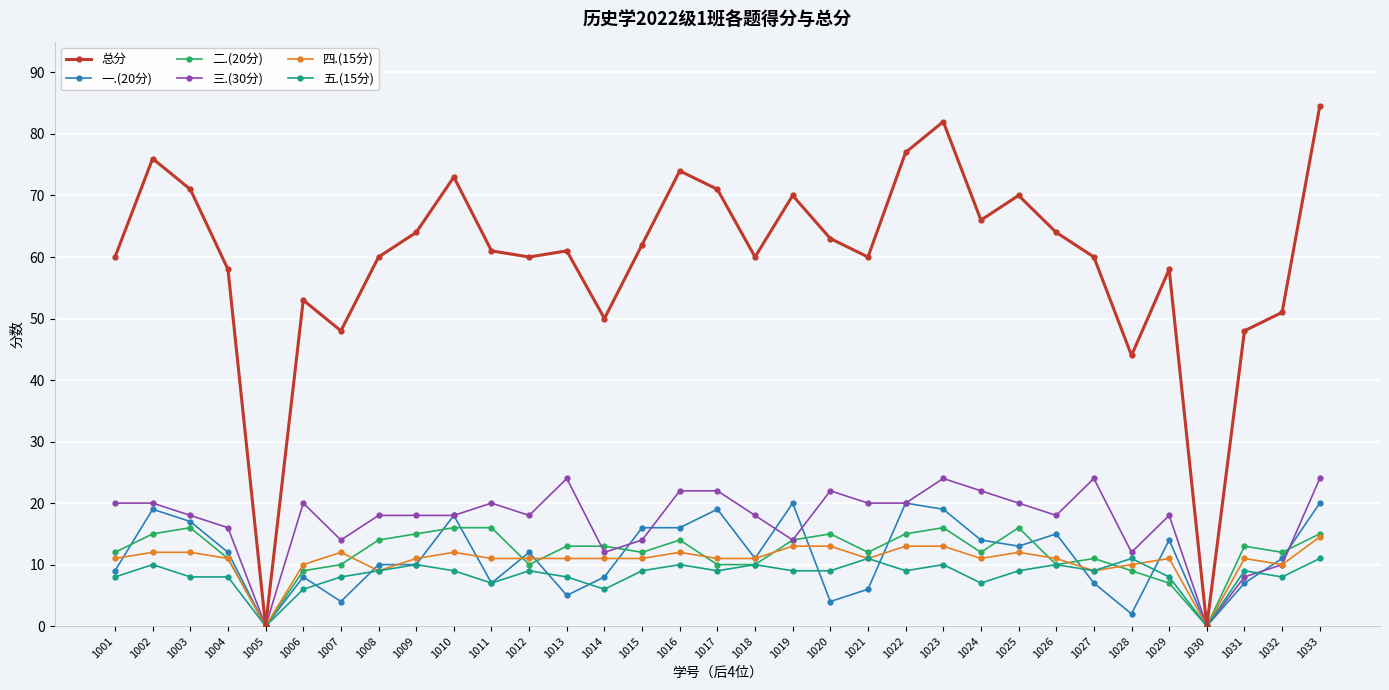

Which series has the largest range (max minus min)?

总分